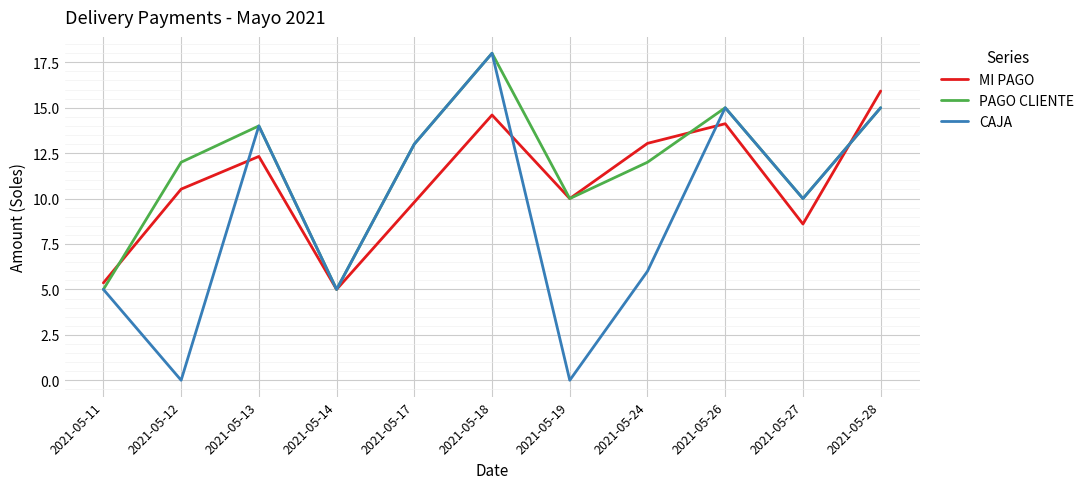

How many interior local peaks does the CAJA series have?

3